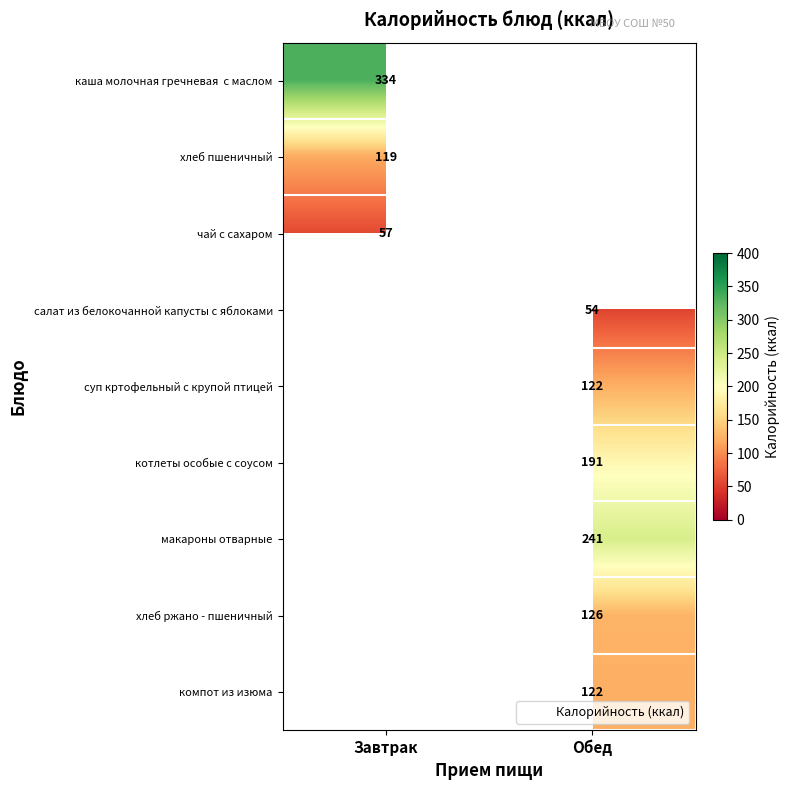

True or false: суп кртофельный с крупой птицей has a value of 122.0 at Обед.

True